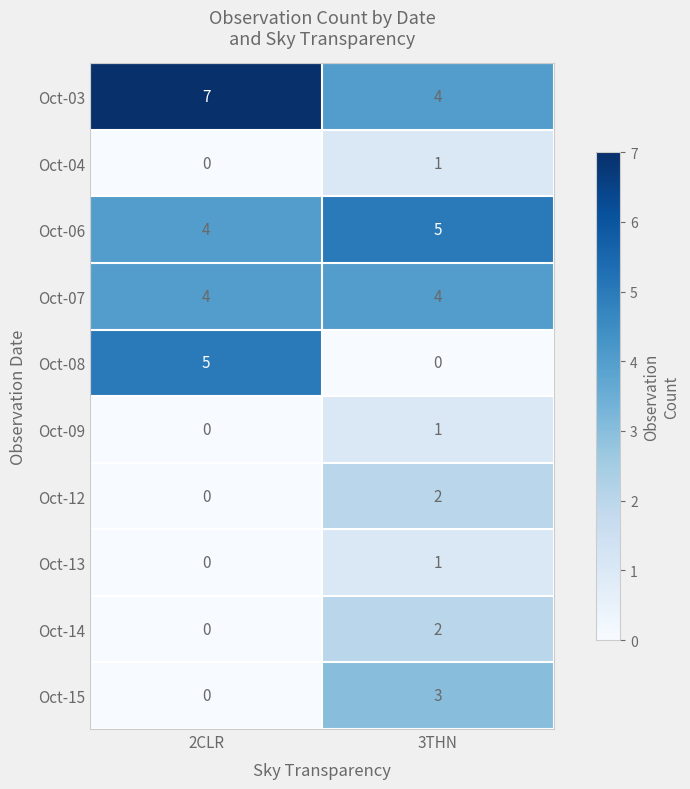

Which series has the largest range (max minus min)?

Oct-08